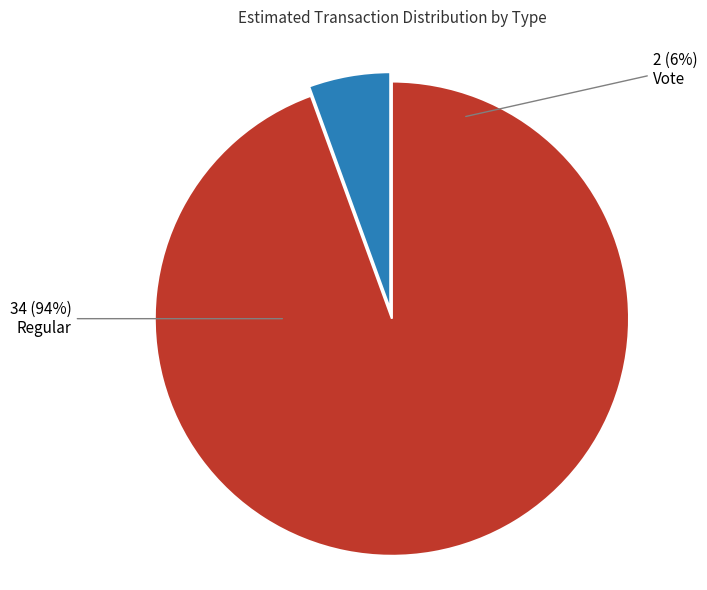

Is Vote the majority of the pie?

No